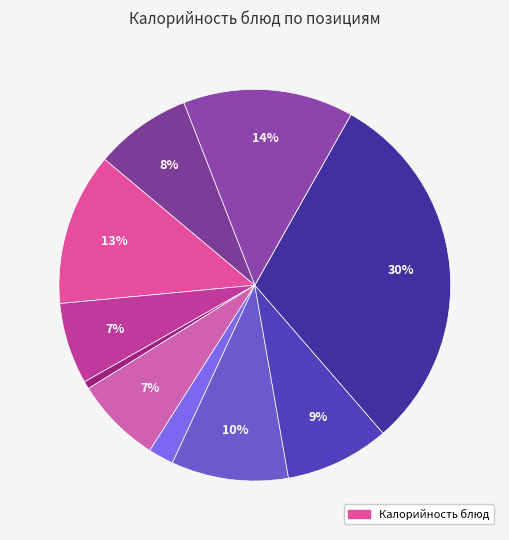

Which slice is the smallest?

КОМПОТ ИЗ СУХОФРУКТОВ